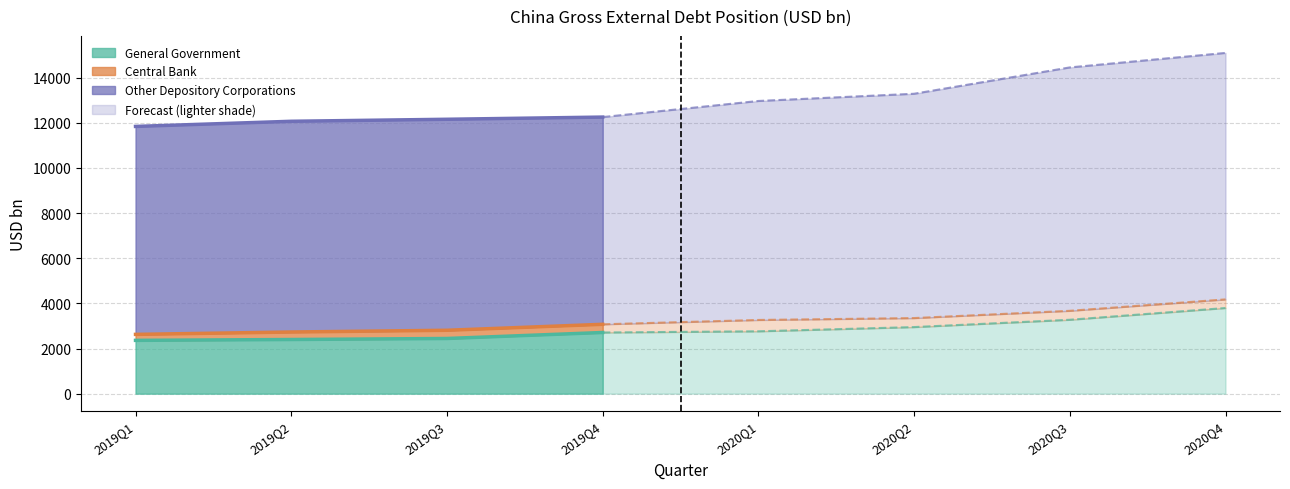

Reading left to right, list all the values displayed in this chart.

General Government: 2361.0	2399.0	2444.0	2709.3	2762.5	2949.3	3273.5	3794.7
Central Bank: 265.0	332.0	364.0	363.3	502.1	399.0	396.6	381.1
Other Depository Corporations: 9212.0	9335.0	9347.0	9179.4	9700.6	9936.8	10781.8	10918.2